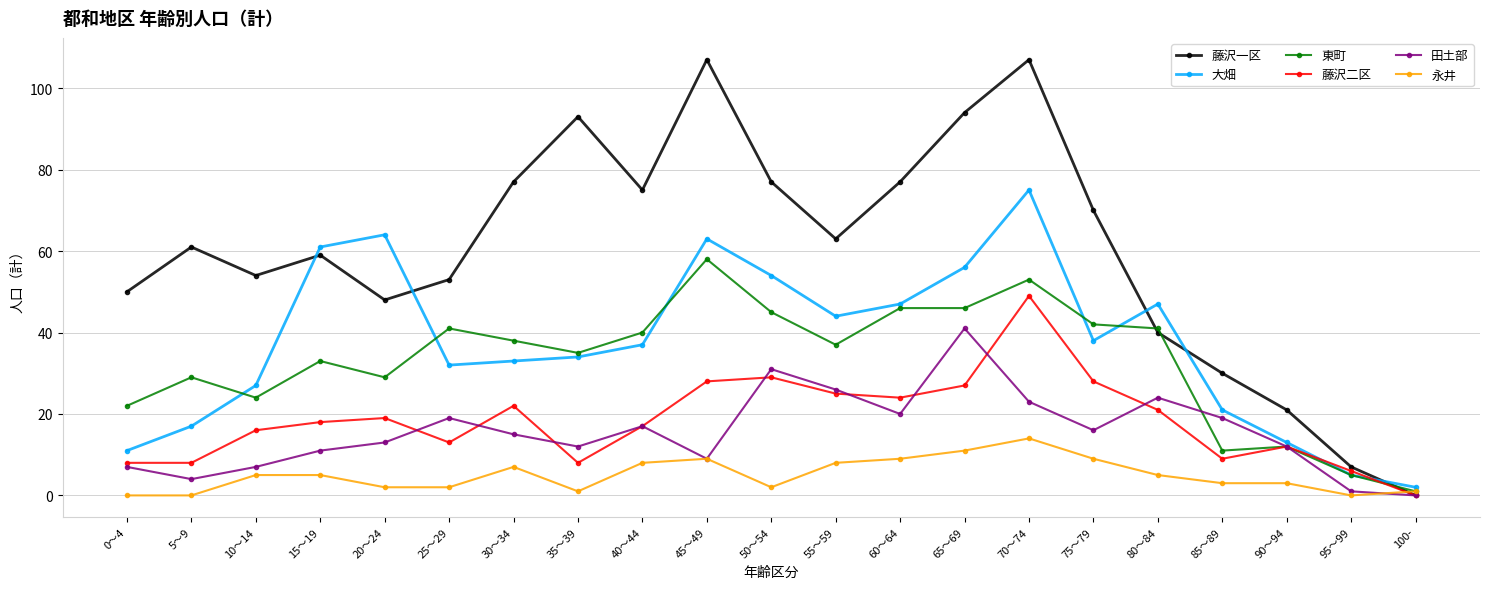

Reading left to right, extract all data points from this chart.

藤沢一区: 50	61	54	59	48	53	77	93	75	107	77	63	77	94	107	70	40	30	21	7	0
大畑: 11	17	27	61	64	32	33	34	37	63	54	44	47	56	75	38	47	21	13	5	2
東町: 22	29	24	33	29	41	38	35	40	58	45	37	46	46	53	42	41	11	12	5	1
藤沢二区: 8	8	16	18	19	13	22	8	17	28	29	25	24	27	49	28	21	9	12	6	0
田土部: 7	4	7	11	13	19	15	12	17	9	31	26	20	41	23	16	24	19	12	1	0
永井: 0	0	5	5	2	2	7	1	8	9	2	8	9	11	14	9	5	3	3	0	1